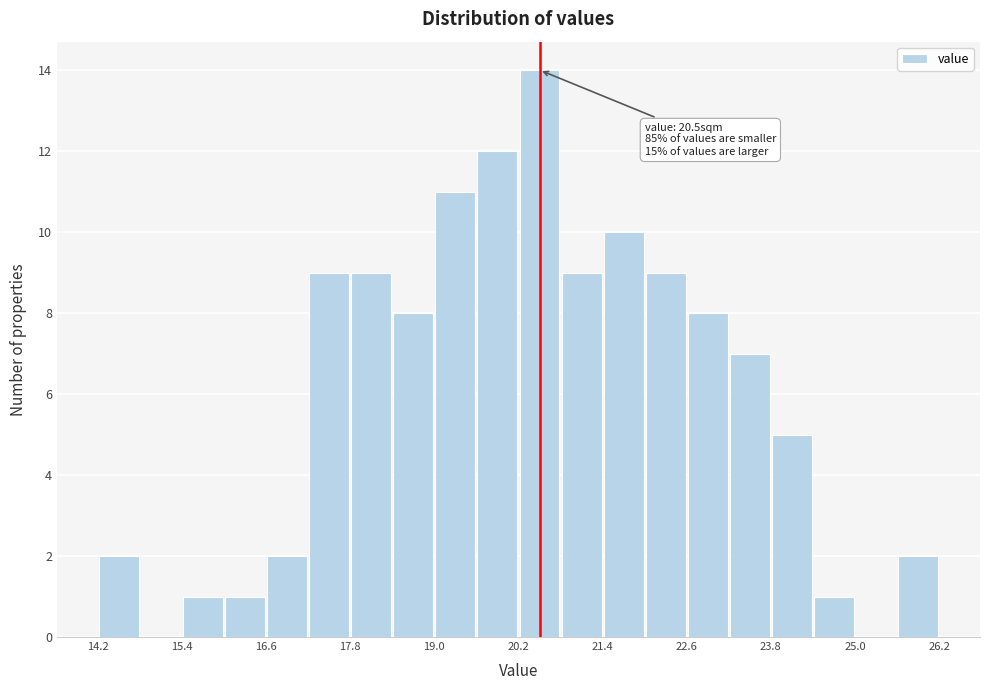

Read against the x-axis, roughly where is the centre of the tallest bar?

20.6